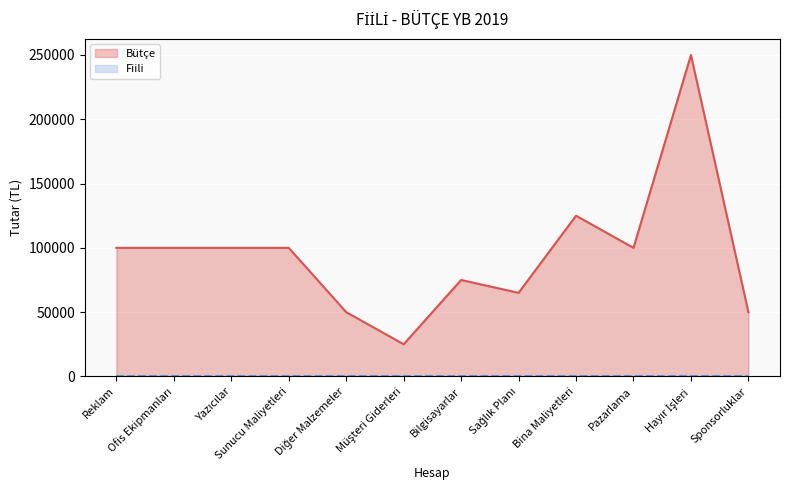

What is the sum of the values at Diğer Malzemeler and Hayır İşleri?

300000